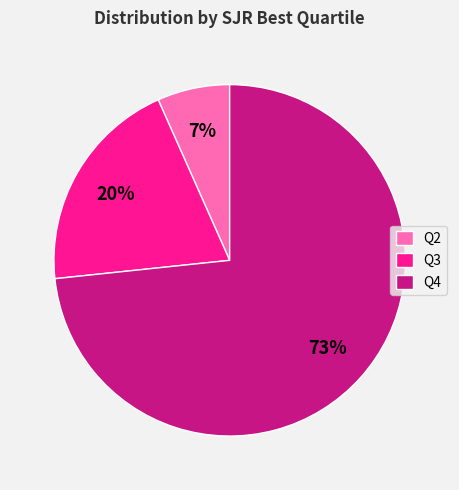

Does any single category account for the majority?

Yes